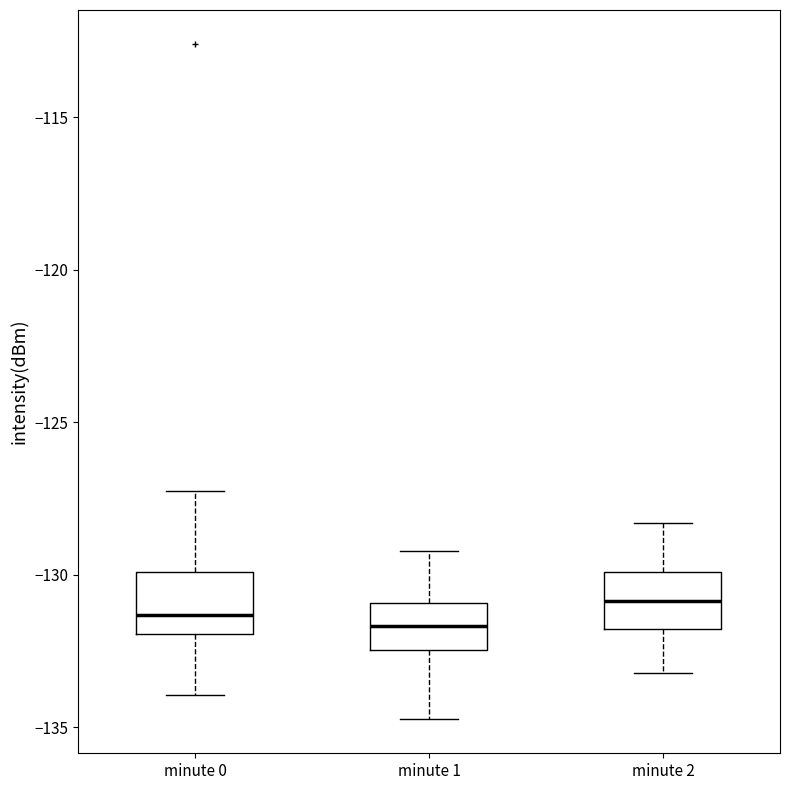

Reading left to right, transcribe this box plot: for each box, give where its median line is, the range the box spans, and where its two whiskers end, as read against the y-axis. The values are not printed on the chart, so give them approximately, as read against the axis.

minute 0: median -131.5, box -132.0 to -130.0, whiskers -134.0 to -127.5
minute 1: median -131.5, box -132.5 to -131.0, whiskers -134.5 to -129.0
minute 2: median -131.0, box -132.0 to -130.0, whiskers -133.0 to -128.5